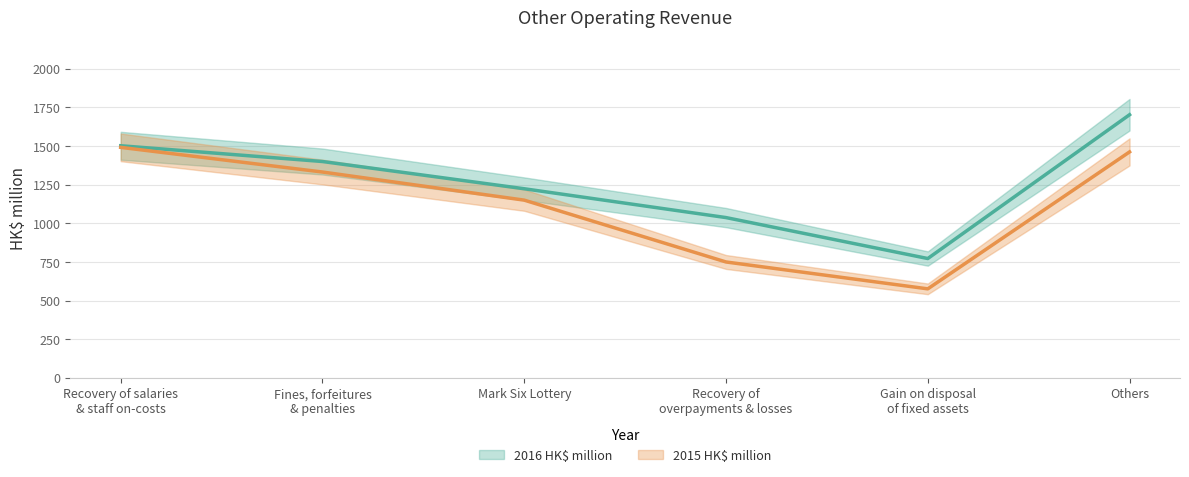

What is the label of the 1st point from the right?

Others